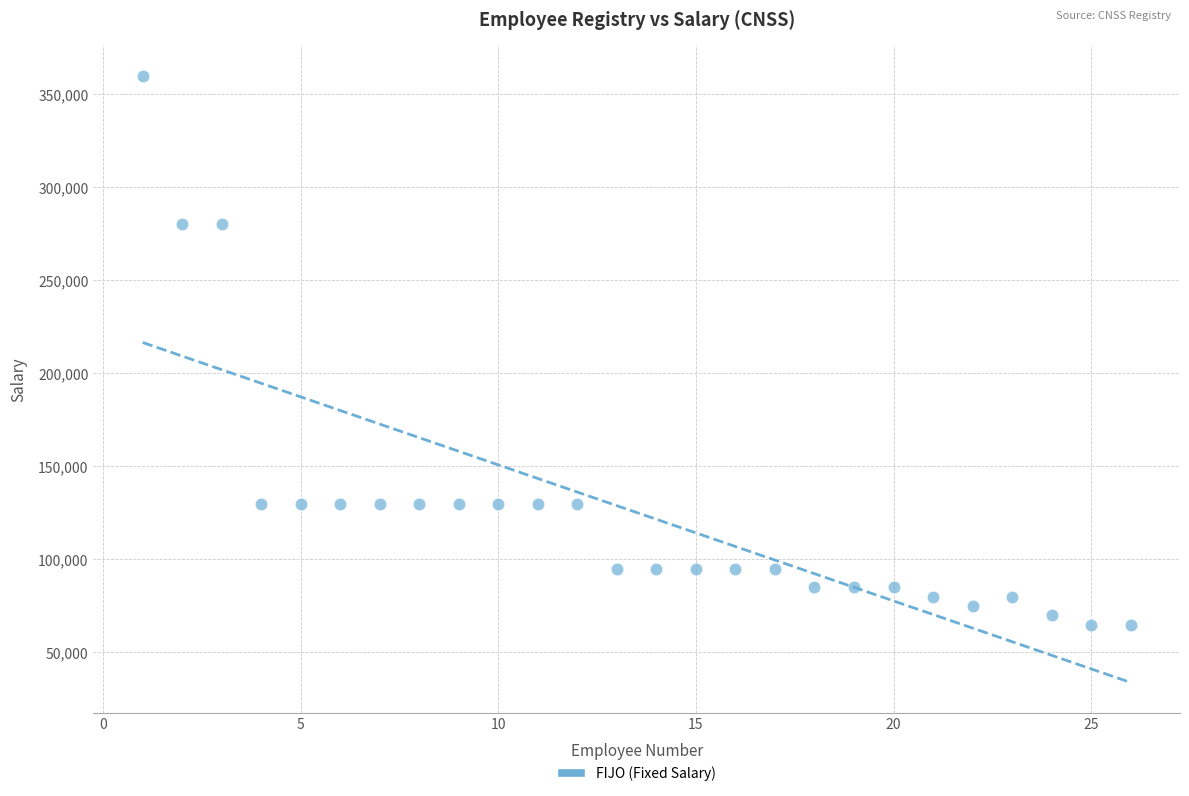

What is the range of X values (max minus min)?

25